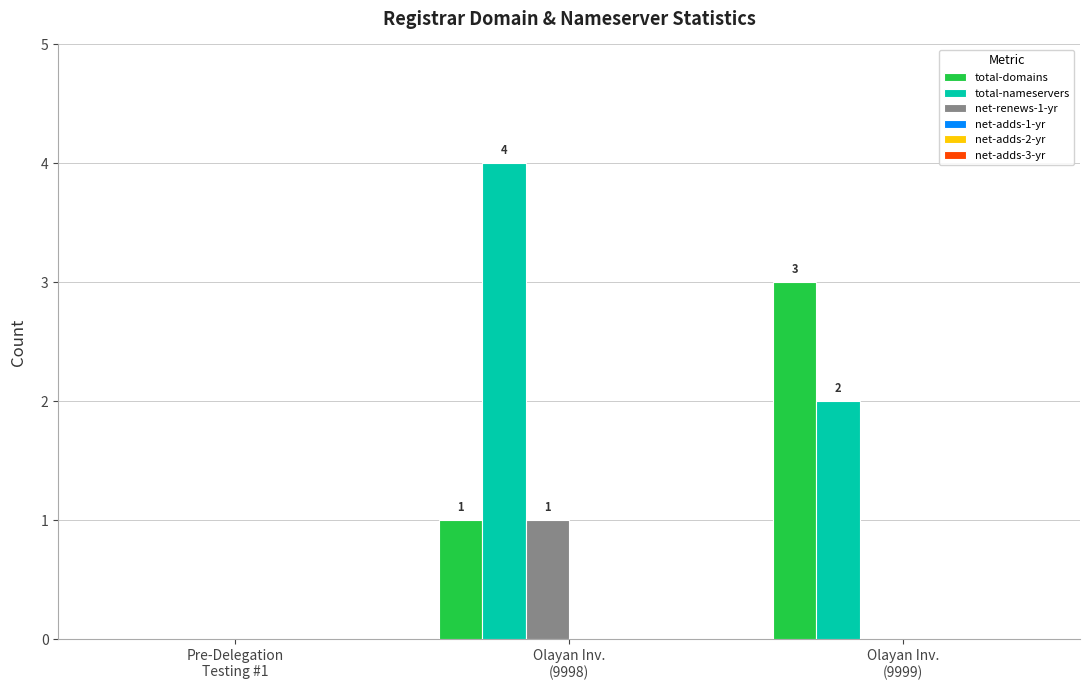

Which series has the largest total across all categories?

total-nameservers